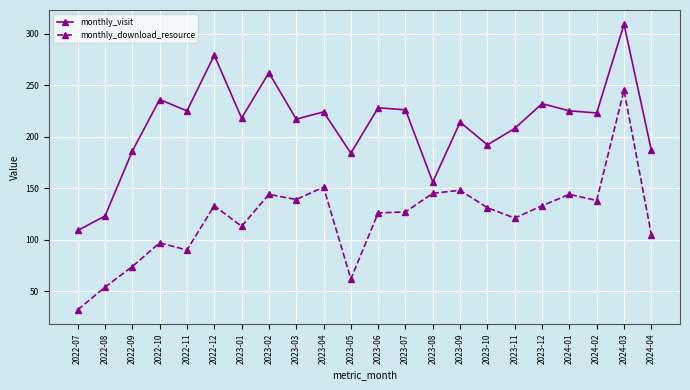

True or false: monthly_visit and monthly_download_resource intersect in this chart.

False